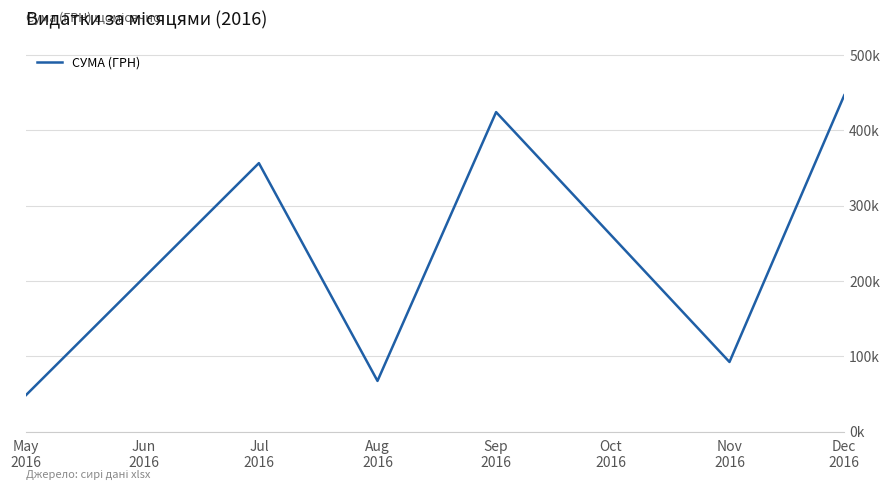

Does the chart have visible grid lines?

Yes